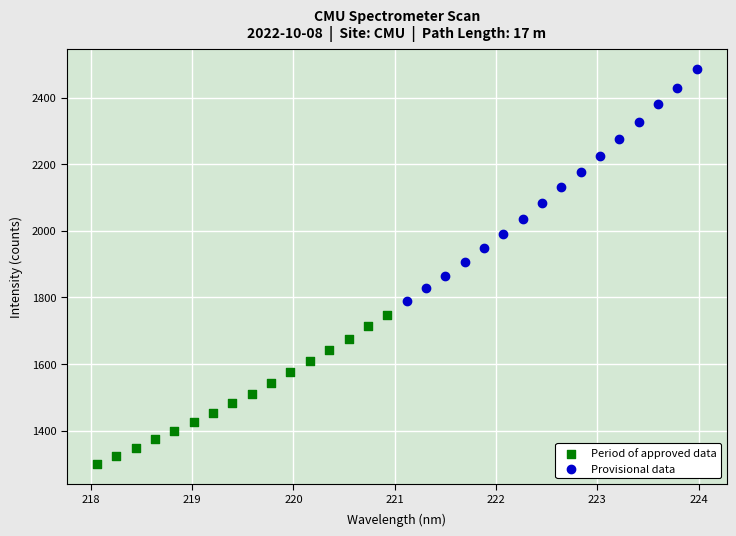

Which series contains the lowest Y value?

Period of approved data